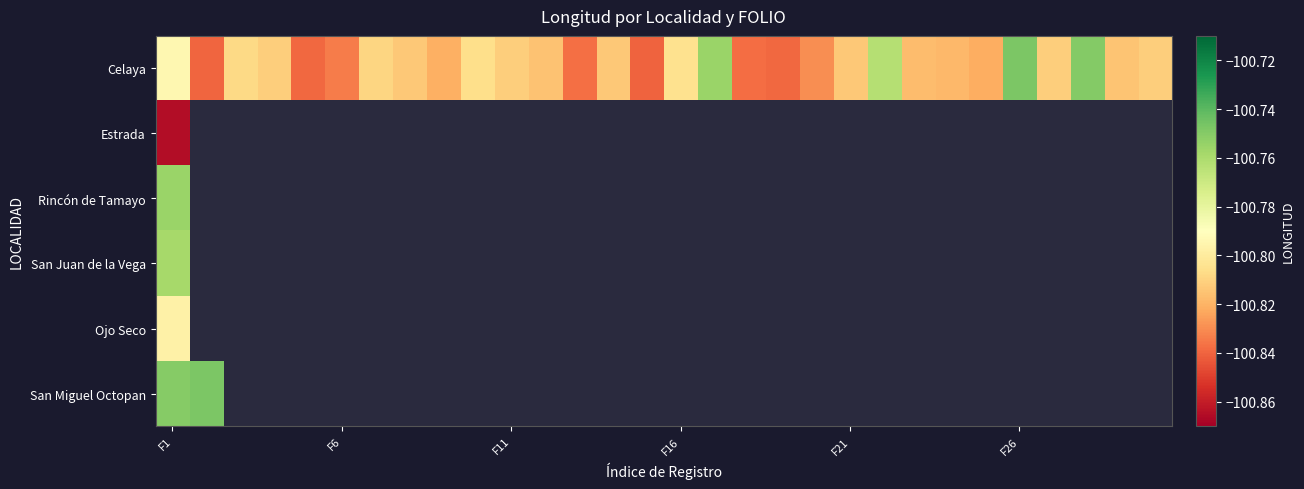

List the series in order of their peak value, highest first.

Celaya, San Miguel Octopan, Rincón de Tamayo, San Juan de la Vega, Ojo Seco, Estrada